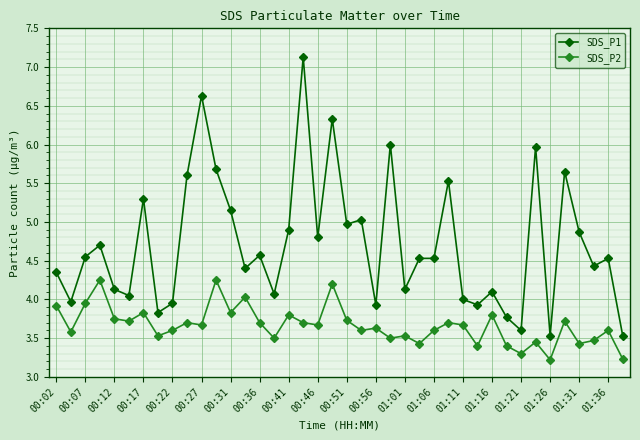

What is the value of the SDS_P1 point at the 17th from the left?

4.9